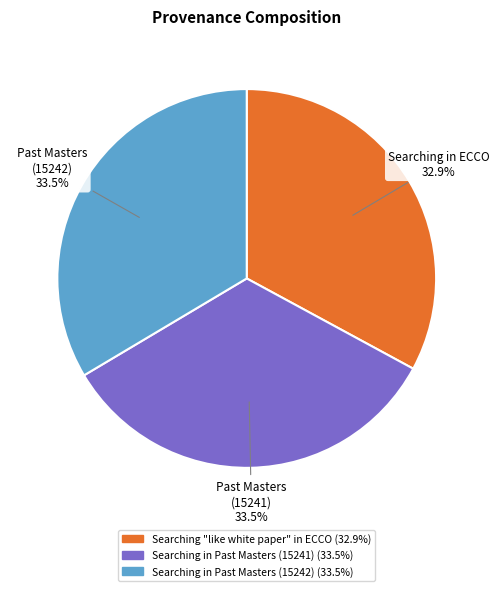

Which category has the smallest portion of the pie?

Searching "like white paper" in ECCO